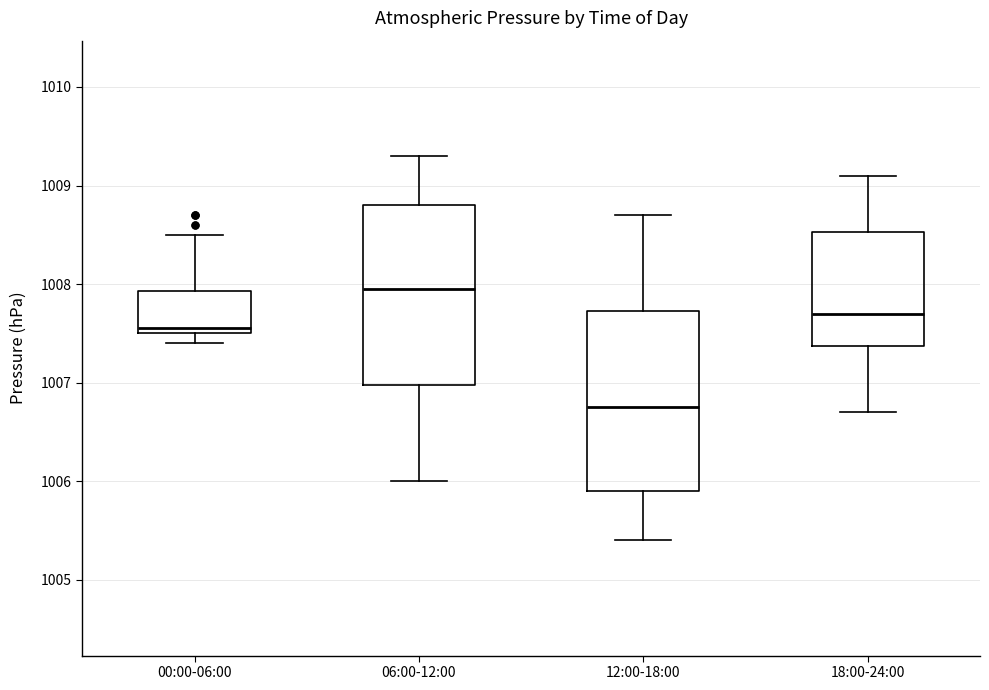

Reading left to right, read every box against the y-axis: the position of its median line, the range the box covers, and the ends of its whiskers. The values are not printed on the chart, so give them approximately, as read against the axis.

00:00-06:00: median 1007.6, box 1007.5 to 1007.9, whiskers 1007.4 to 1008.5
06:00-12:00: median 1008.0, box 1007.0 to 1008.8, whiskers 1006.0 to 1009.3
12:00-18:00: median 1006.8, box 1005.9 to 1007.7, whiskers 1005.4 to 1008.7
18:00-24:00: median 1007.7, box 1007.4 to 1008.5, whiskers 1006.7 to 1009.1